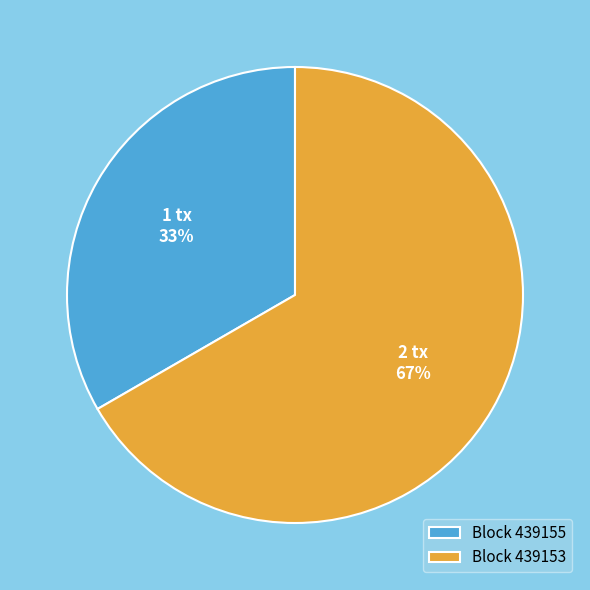

Which category accounts for the majority?

Block 439153